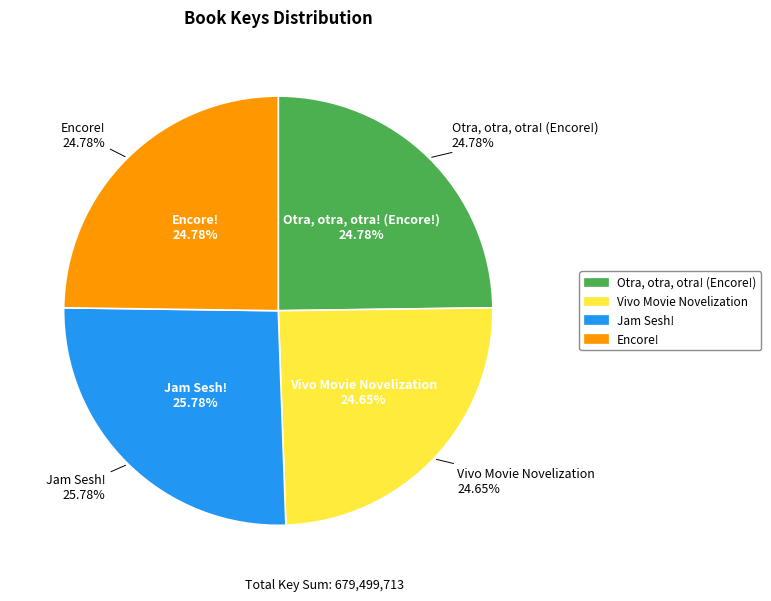

How many segments does this pie chart have?

4